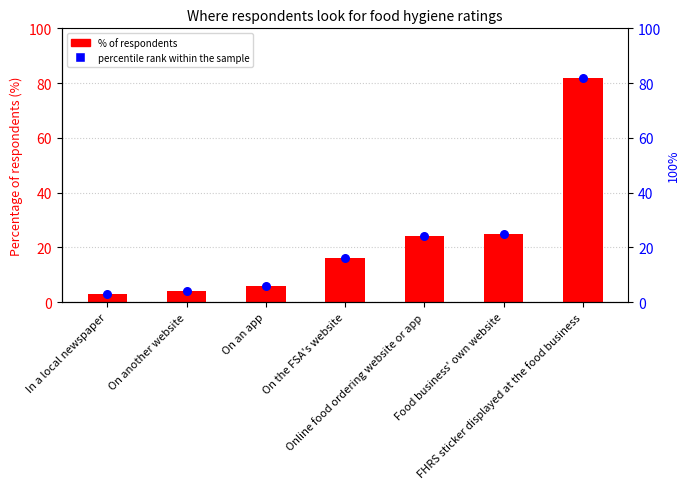

Is the value of Percentage of respondents (%) at Food business' own website greater than the value of percentile rank within the sample at FHRS sticker displayed at the food business?

No